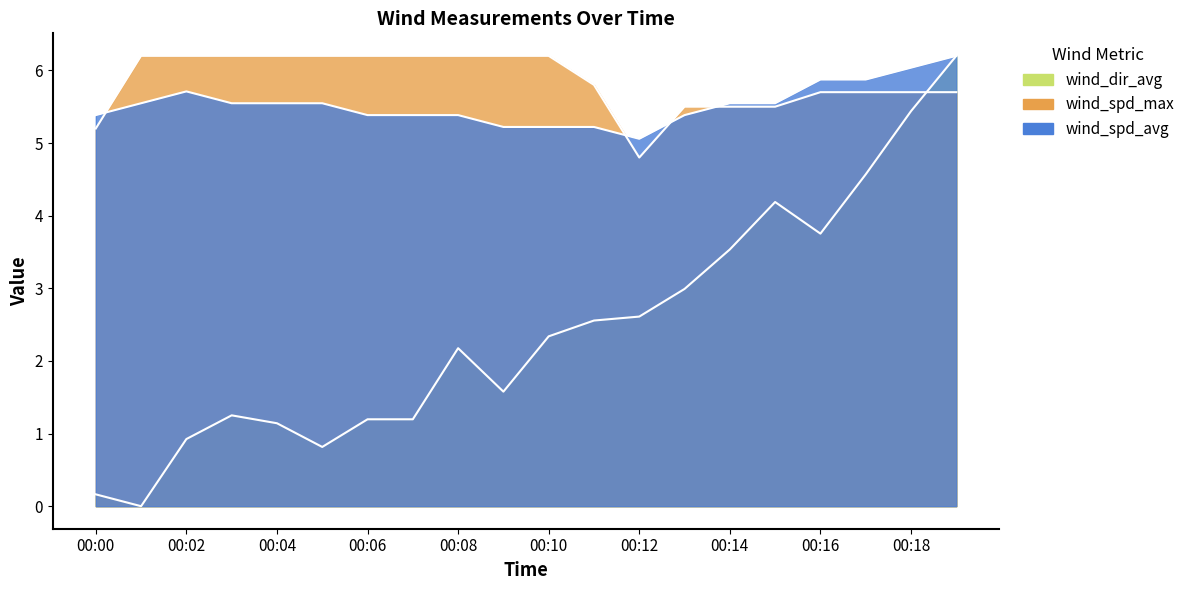

Is it true that wind_spd_max equals 6.2 at 00:08?

True